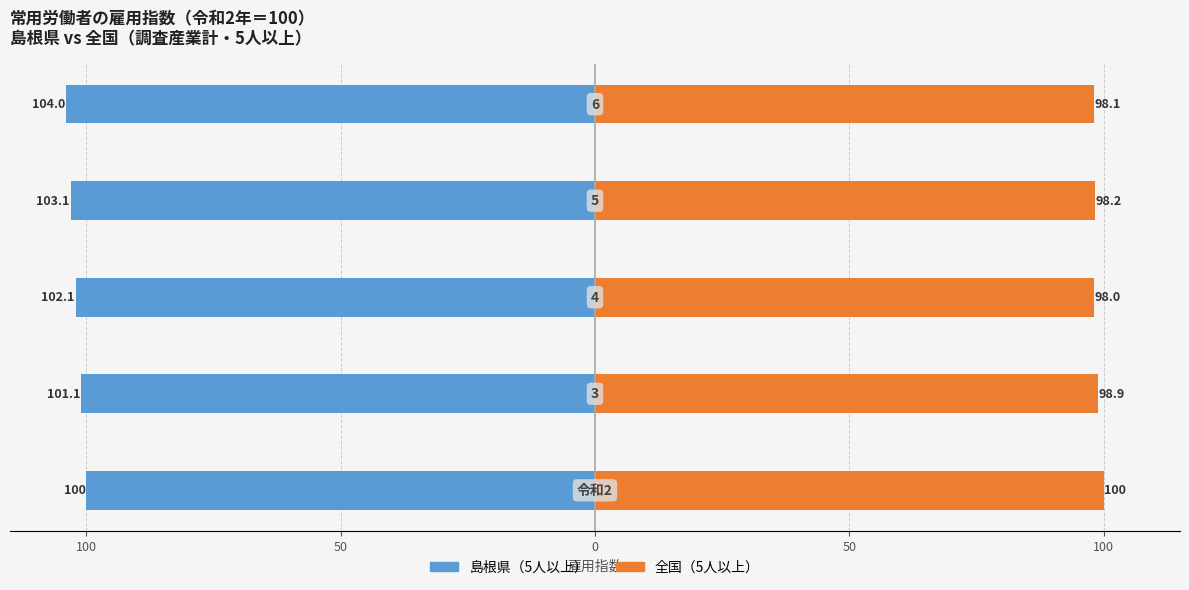

How many values in the 島根県（5人以上） series exceed -102?

2